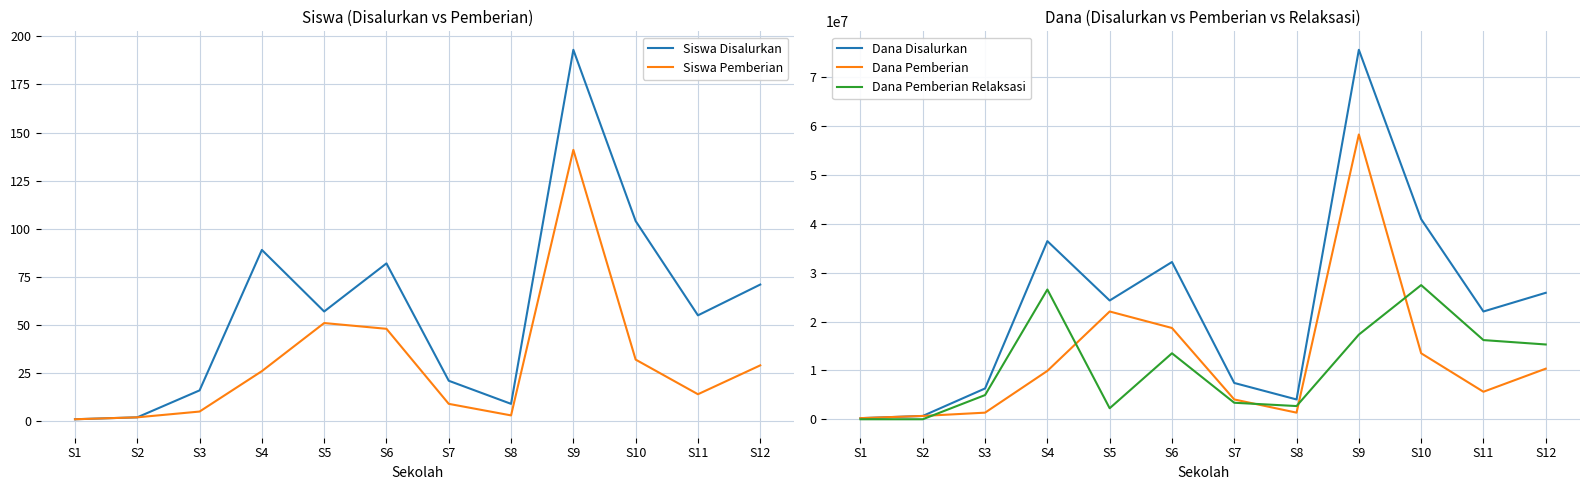

Reading left to right, list all the values displayed in this chart.

Siswa Disalurkan: S1=1	S2=2	S3=16	S4=89	S5=57	S6=82	S7=21	S8=9	S9=193	S10=104	S11=55	S12=71
Siswa Pemberian: S1=1	S2=2	S3=5	S4=26	S5=51	S6=48	S7=9	S8=3	S9=141	S10=32	S11=14	S12=29
Dana Disalurkan: S1=225000	S2=675000	S3=6300000	S4=36450000	S5=24300000	S6=32175000	S7=7425000	S8=4050000	S9=75600000	S10=40950000	S11=22050000	S12=25875000
Dana Pemberian: S1=225000	S2=675000	S3=1350000	S4=9900000	S5=22050000	S6=18675000	S7=4050000	S8=1350000	S9=58275000	S10=13500000	S11=5625000	S12=10350000
Dana Pemberian Relaksasi: S1=0	S2=0	S3=4950000	S4=26550000	S5=2250000	S6=13500000	S7=3375000	S8=2700000	S9=17325000	S10=27450000	S11=16200000	S12=15300000